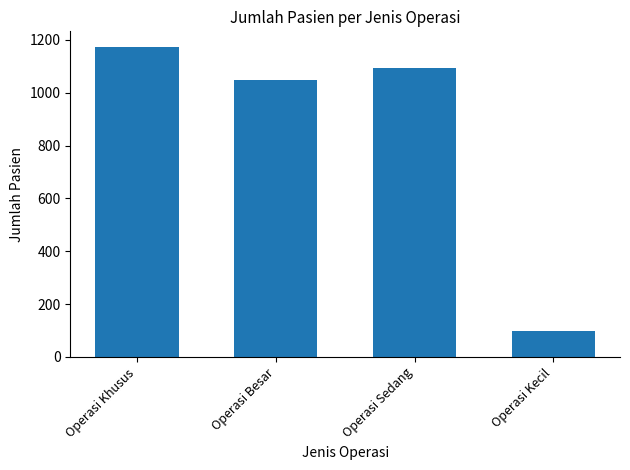

Rank the categories by value from lowest to highest.

Operasi Kecil, Operasi Besar, Operasi Sedang, Operasi Khusus